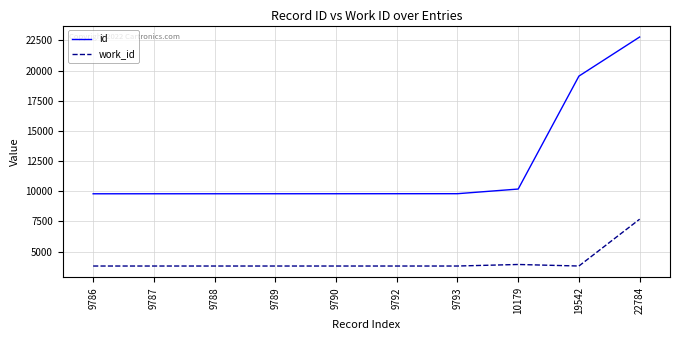

At which label is id closest to 16285?

19542